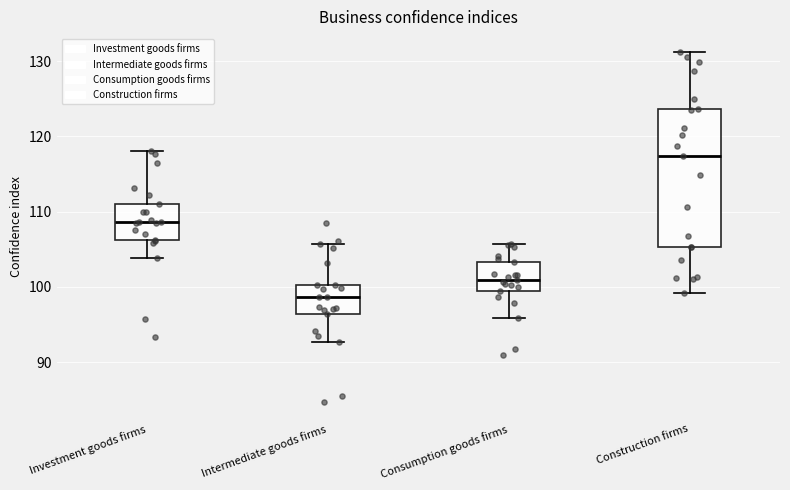

Comparing the boxes themselves (not the whiskers), which one is the tallest?

Construction firms